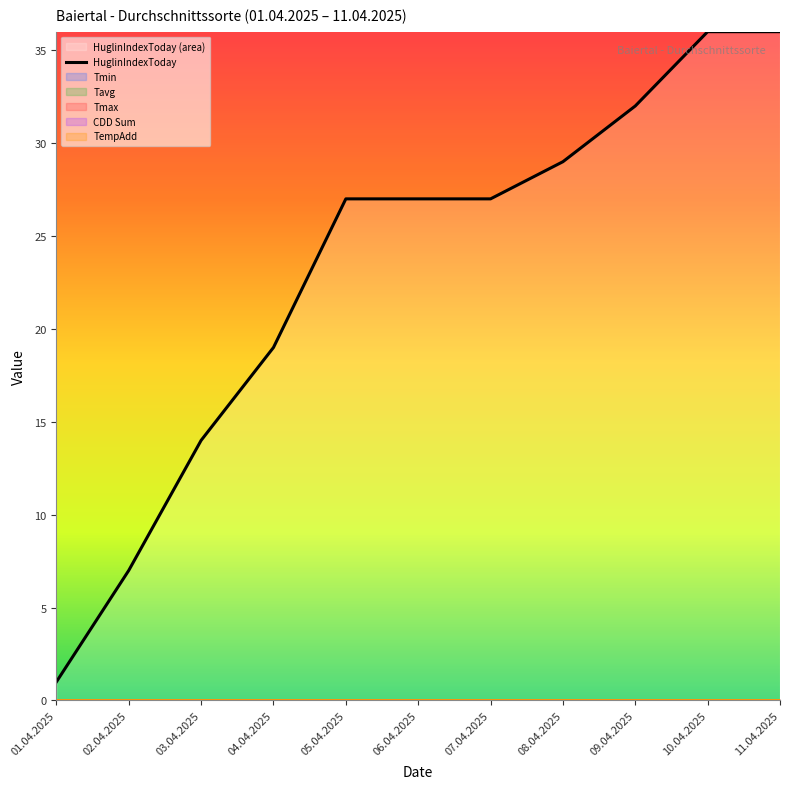

What is the difference between the maximum and minimum values?

35